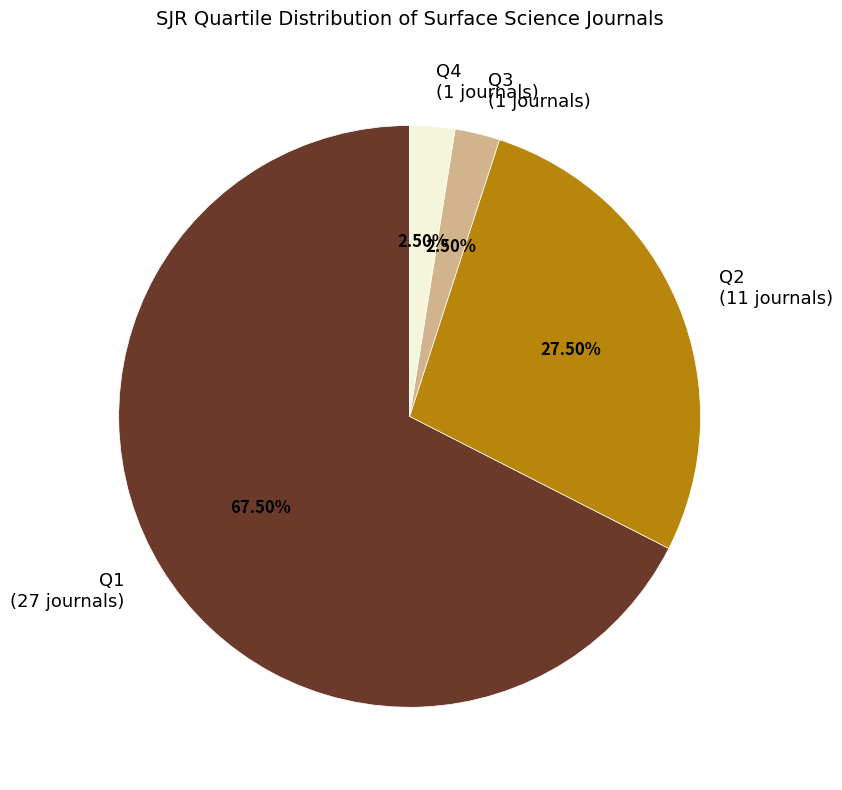

Between Q1 and Q2, which is larger?

Q1